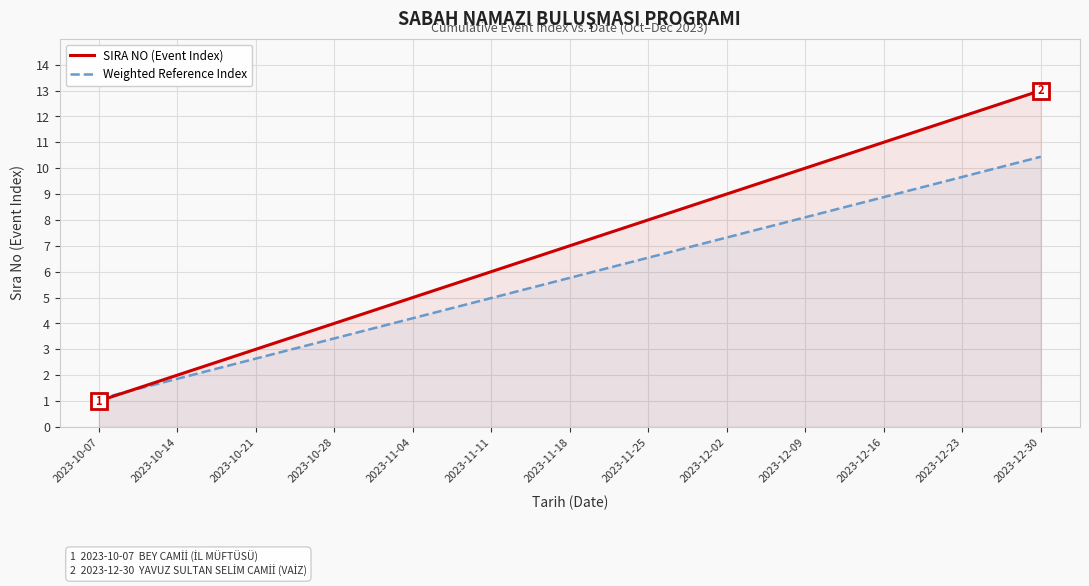

Reading right to left, what are all the values shown in this chart?

SIRA NO (Event Index): 13.0	12.0	11.0	10.0	9.0	8.0	7.0	6.0	5.0	4.0	3.0	2.0	1.0
Weighted Reference Index: 10.4	9.7	8.9	8.1	7.3	6.5	5.8	5.0	4.2	3.4	2.6	1.9	1.1